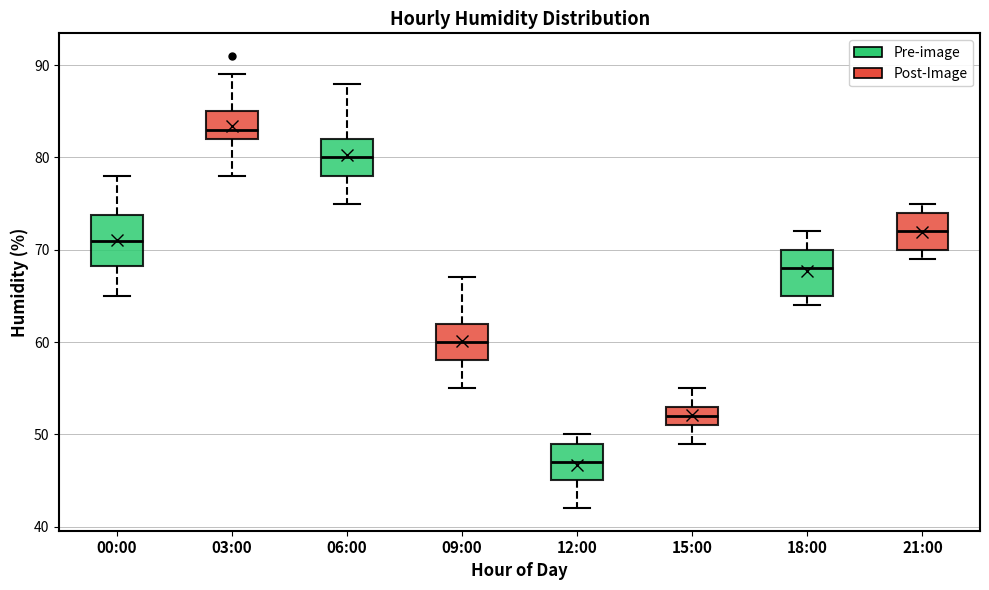

Which box's median line is the highest?

03:00